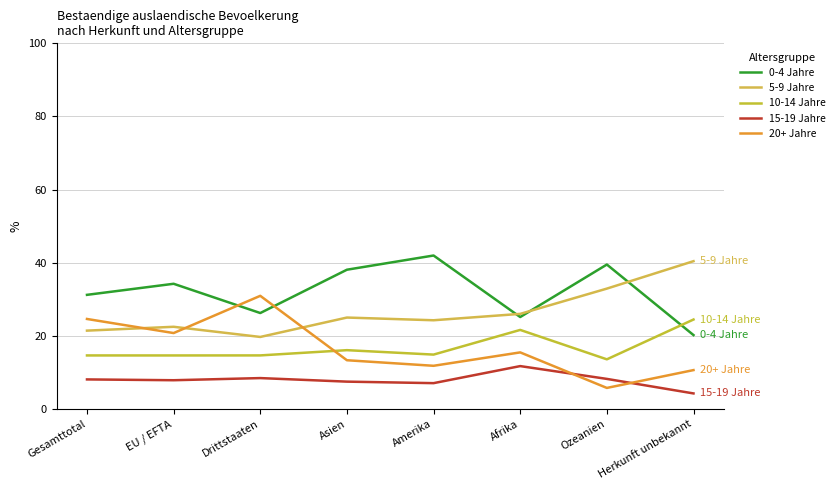

How many lines are shown in the chart?

5